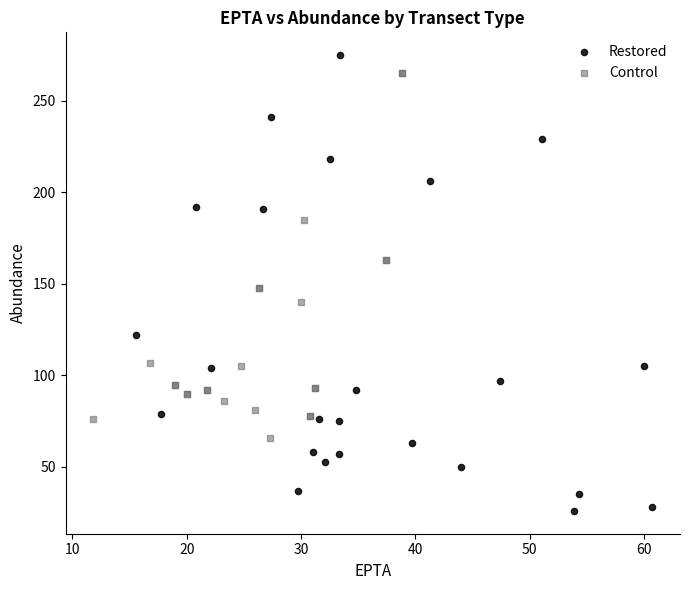

Which series contains the highest Y value?

Restored